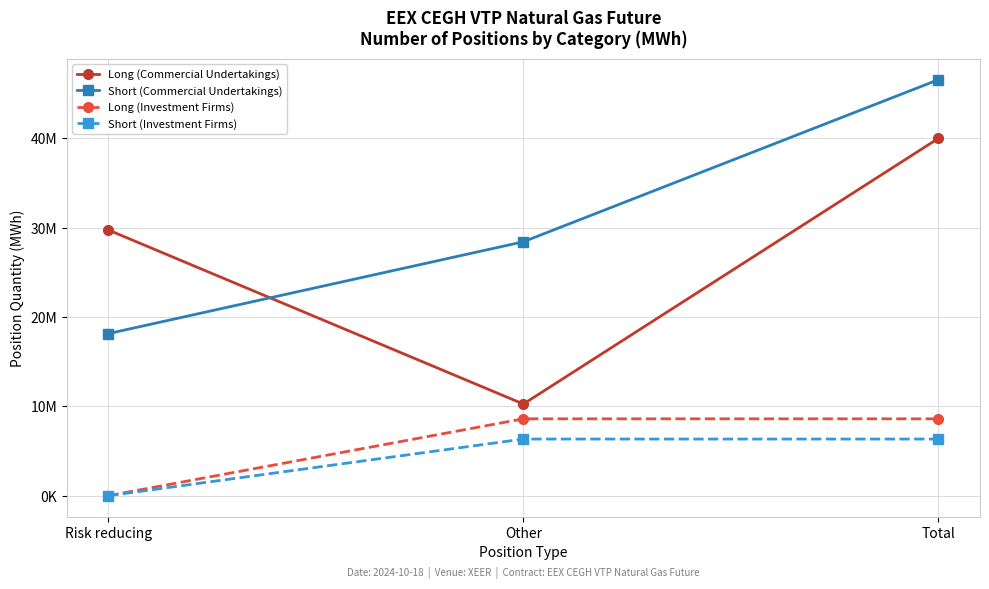

Rank the series by their maximum value, from highest to lowest.

Short (Commercial Undertakings), Long (Commercial Undertakings), Long (Investment Firms), Short (Investment Firms)